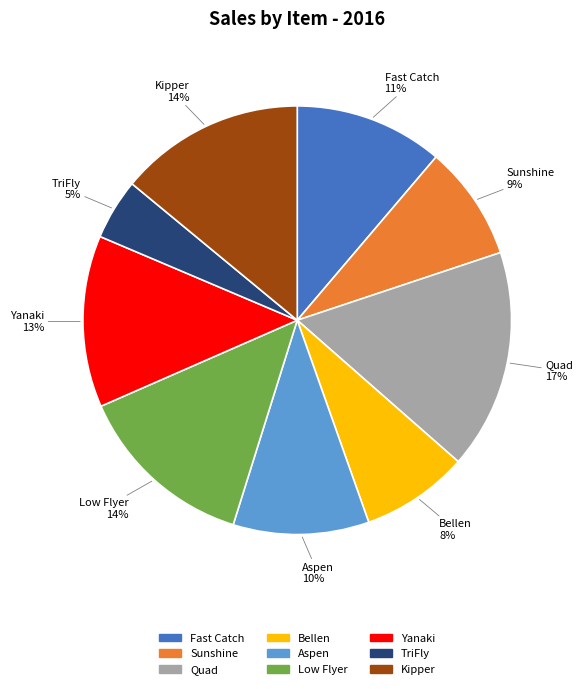

Count the number of slices in the pie.

9